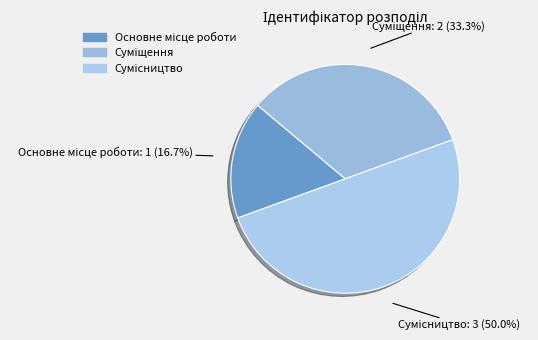

True or false: Сумісництво accounts for 50% of the total.

True